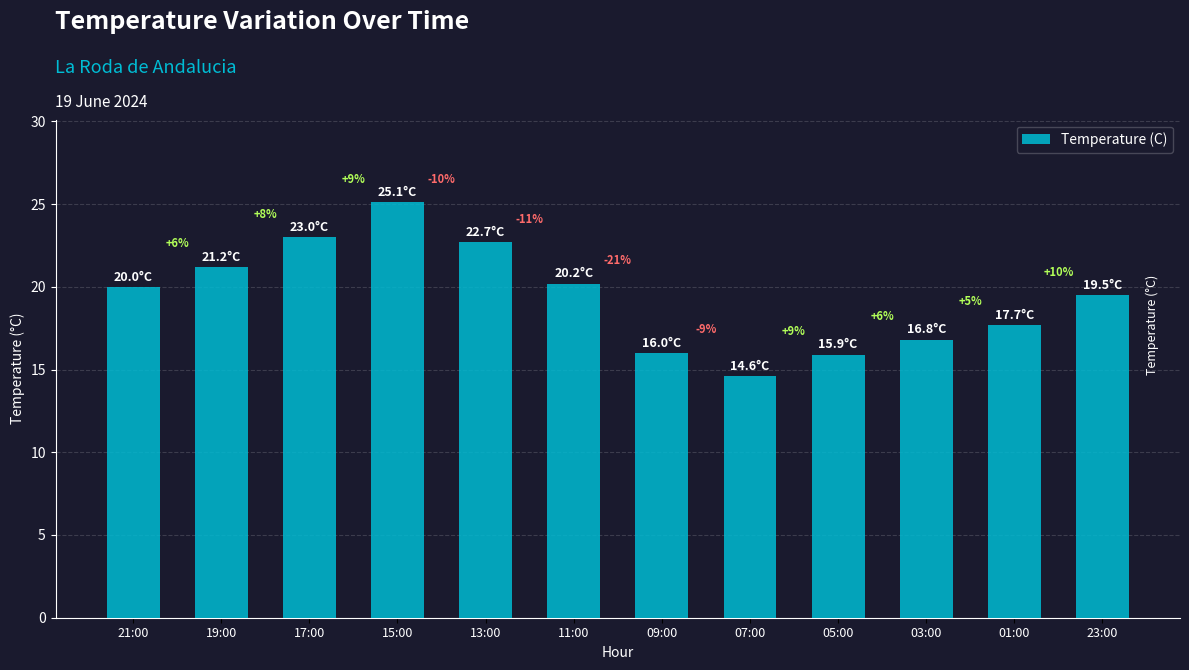

Is it true that the value at 01:00 is 9.5?

False